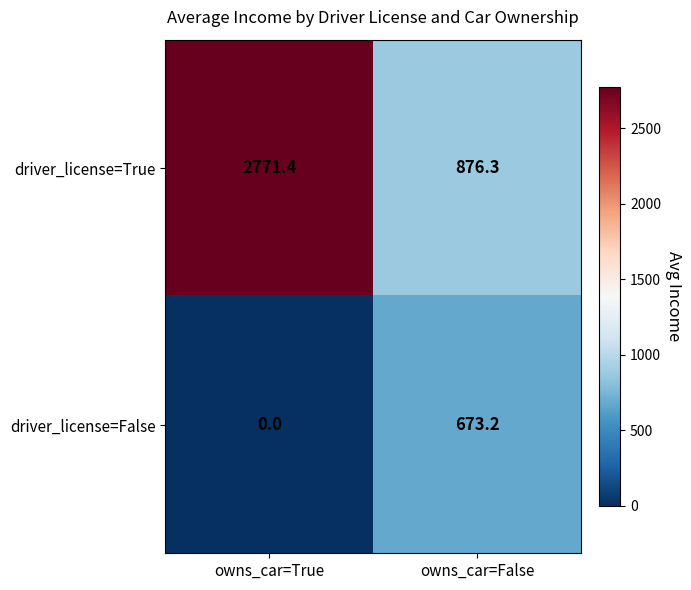

Between owns_car=True and owns_car=False, which series saw the biggest shift?

driver_license=True